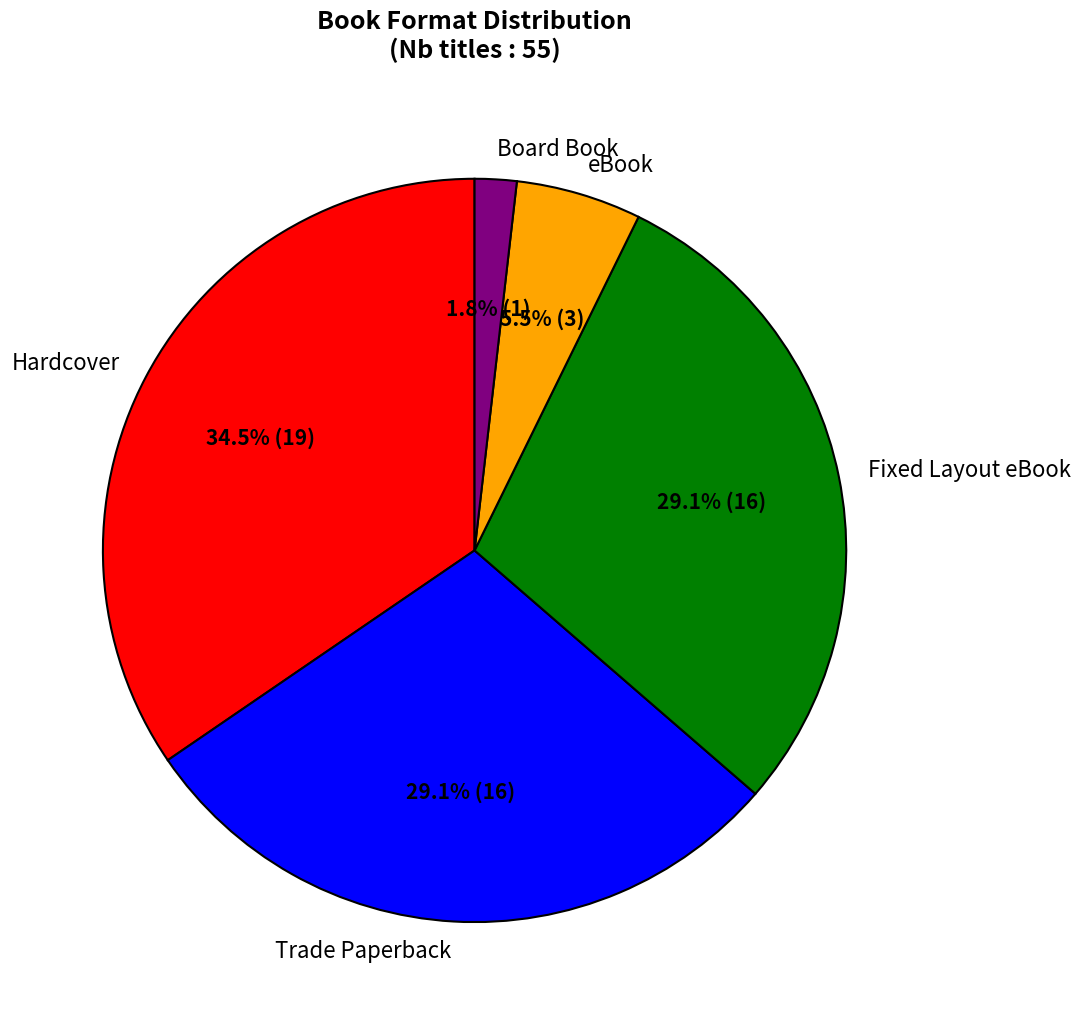

How much of the chart is everything except Board Book?

98.2%